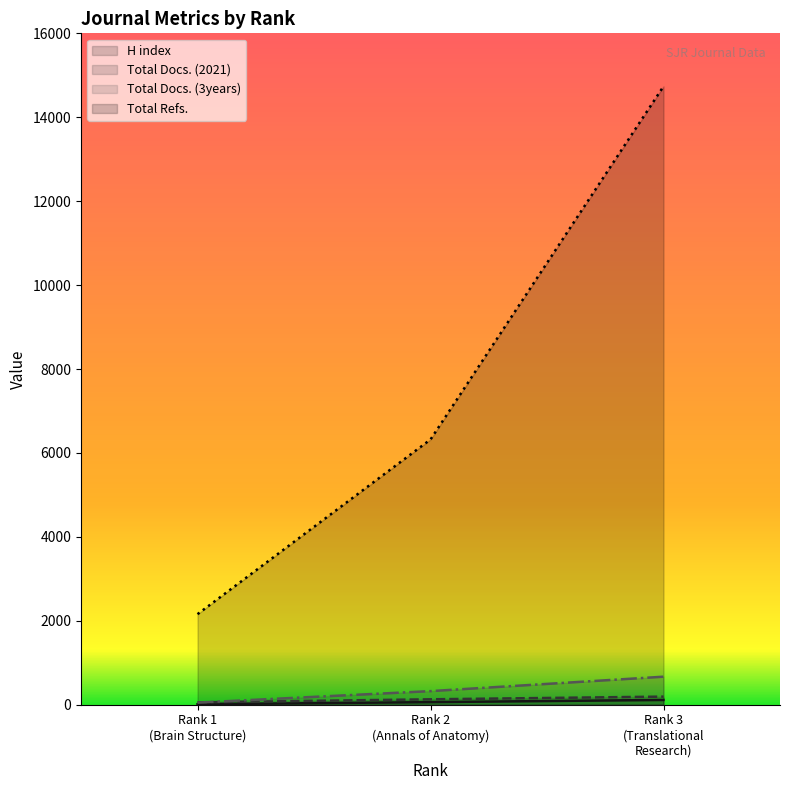

Which series has the widest spread of values?

Total Refs.